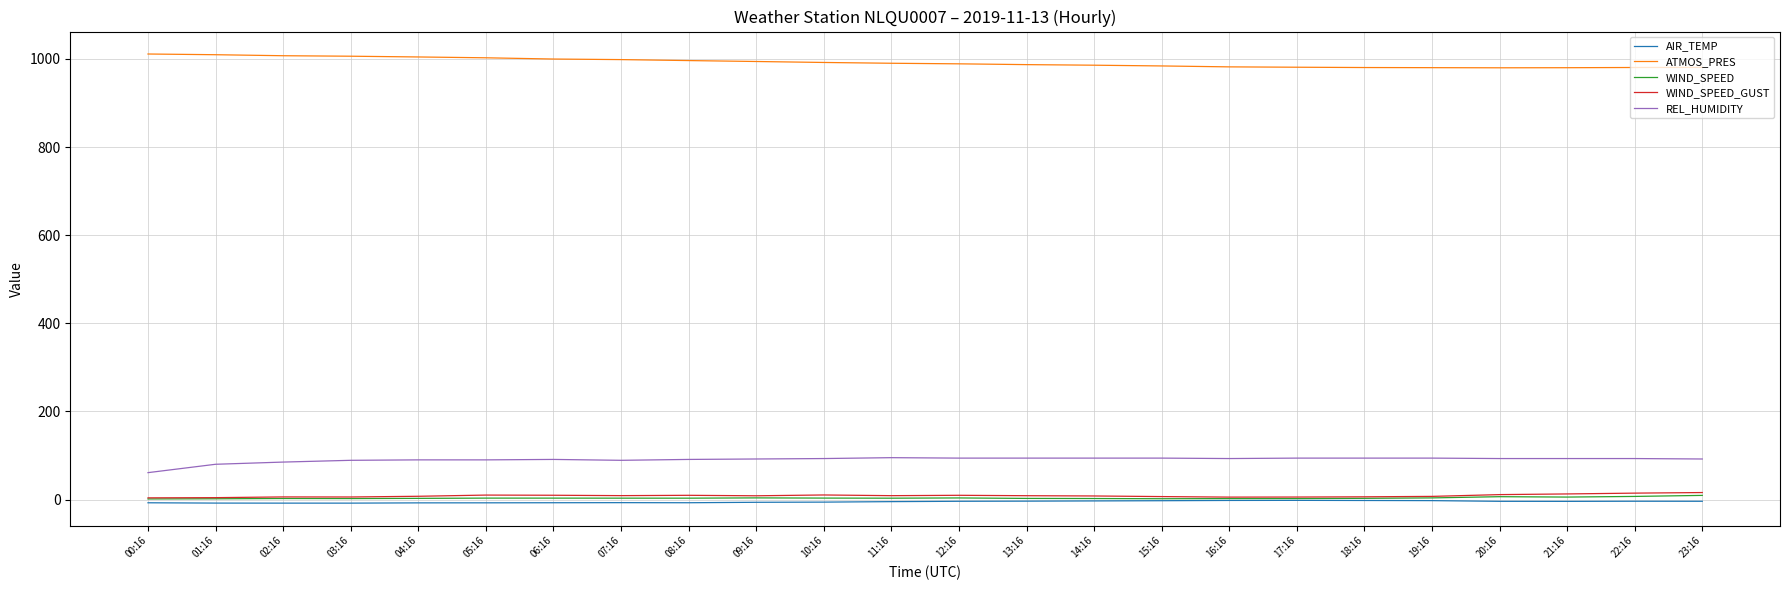

What is the lowest value of the ATMOS_PRES series?

980.0